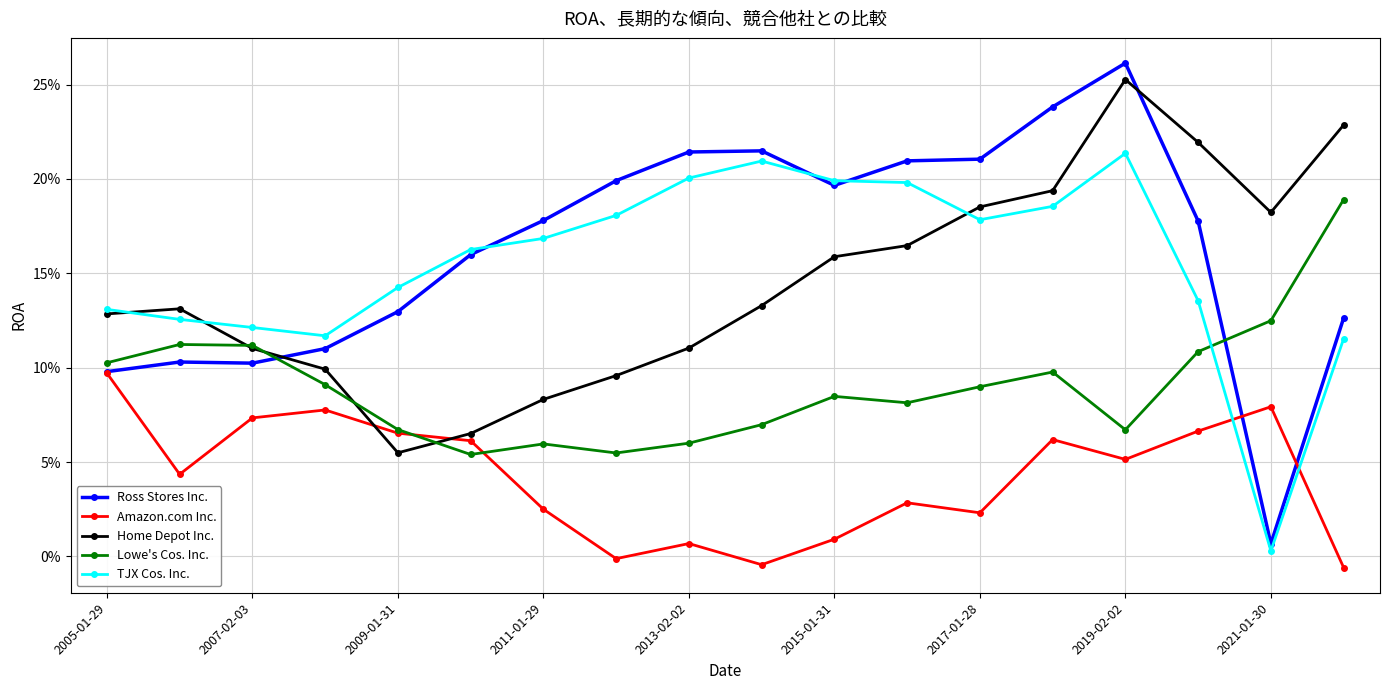

Is this an area chart (filled region under the line)?

No